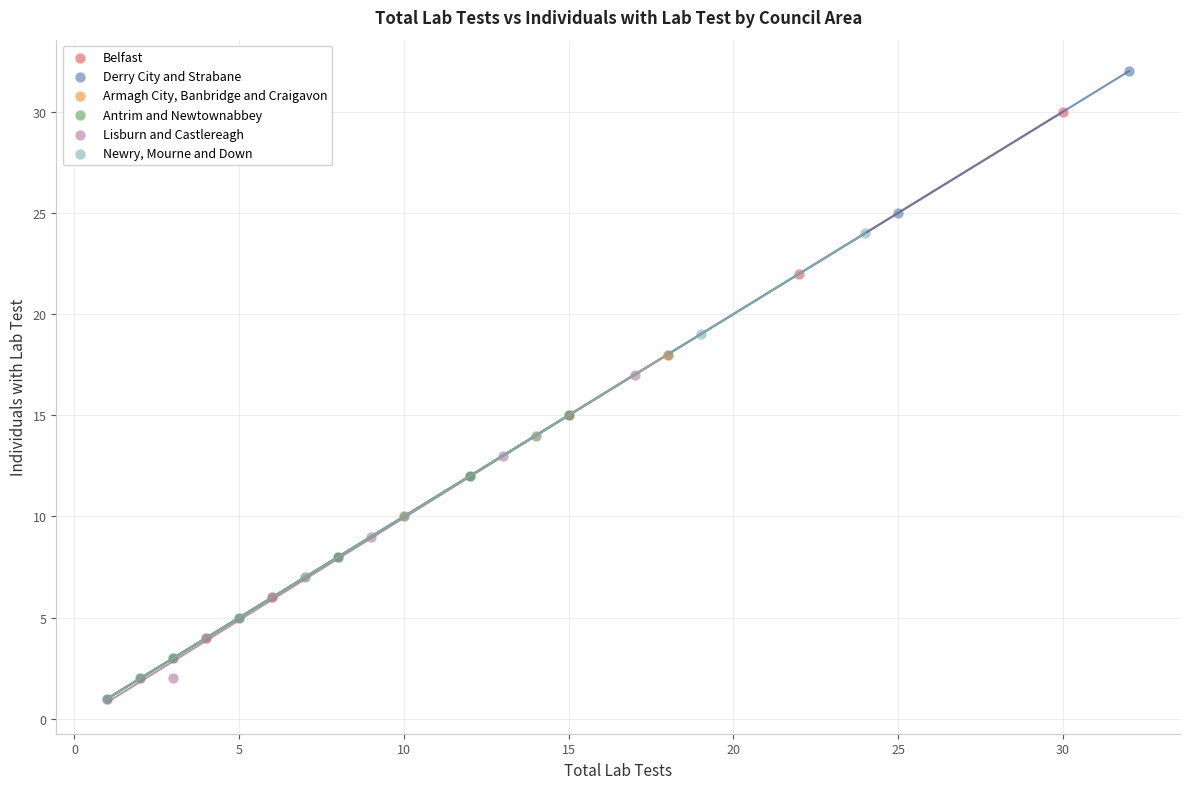

Which series reaches the maximum Y coordinate?

Derry City and Strabane